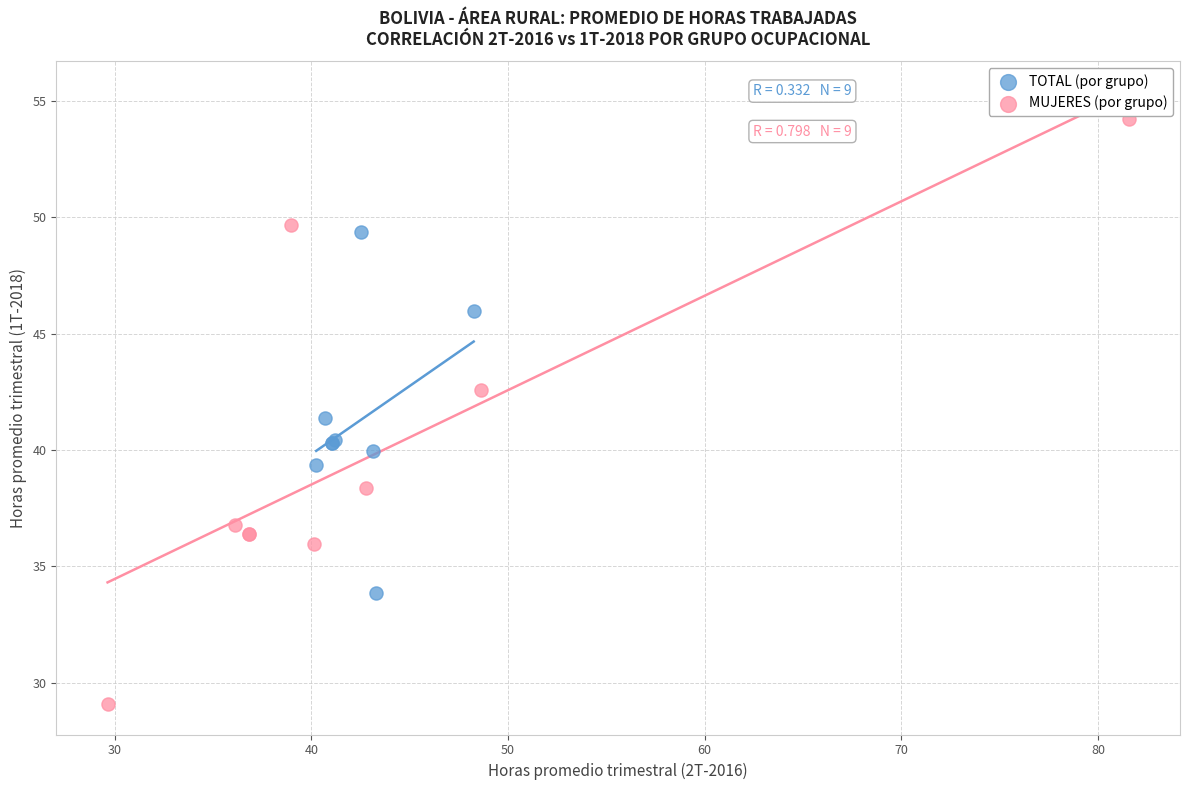

Which series has the widest spread of Y values?

MUJERES (por grupo)